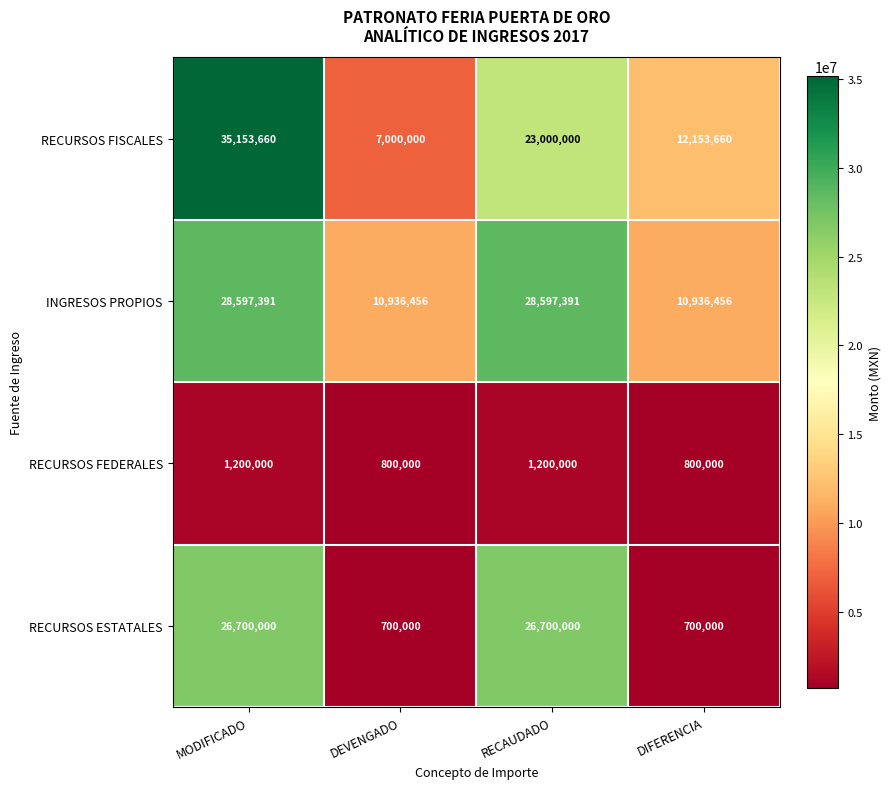

Reading left to right, extract all data points from this chart.

RECURSOS FISCALES: 35153660	7000000	23000000	12153660
INGRESOS PROPIOS: 28597391	10936456	28597391	10936456
RECURSOS FEDERALES: 1200000	800000	1200000	800000
RECURSOS ESTATALES: 26700000	700000	26700000	700000